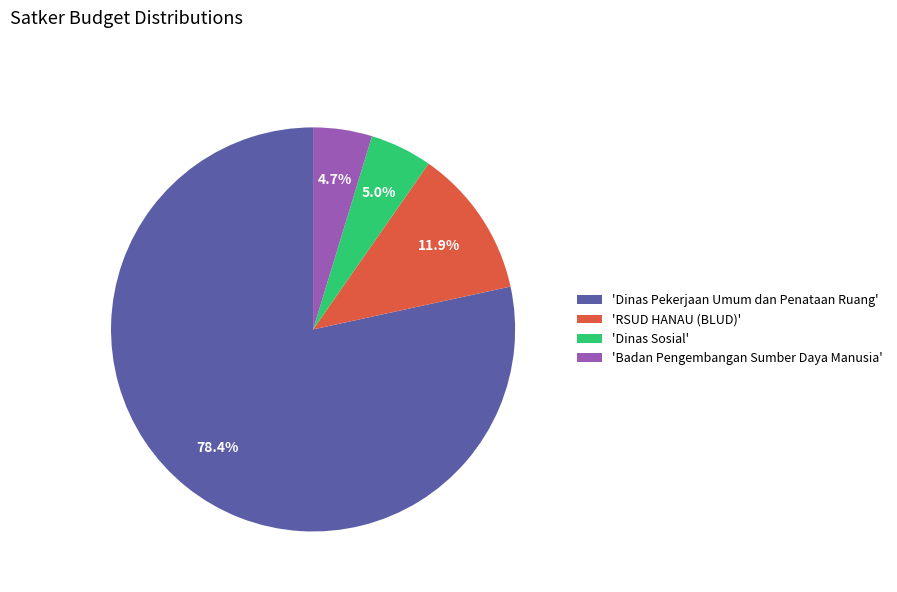

How many slices are in this pie chart?

4